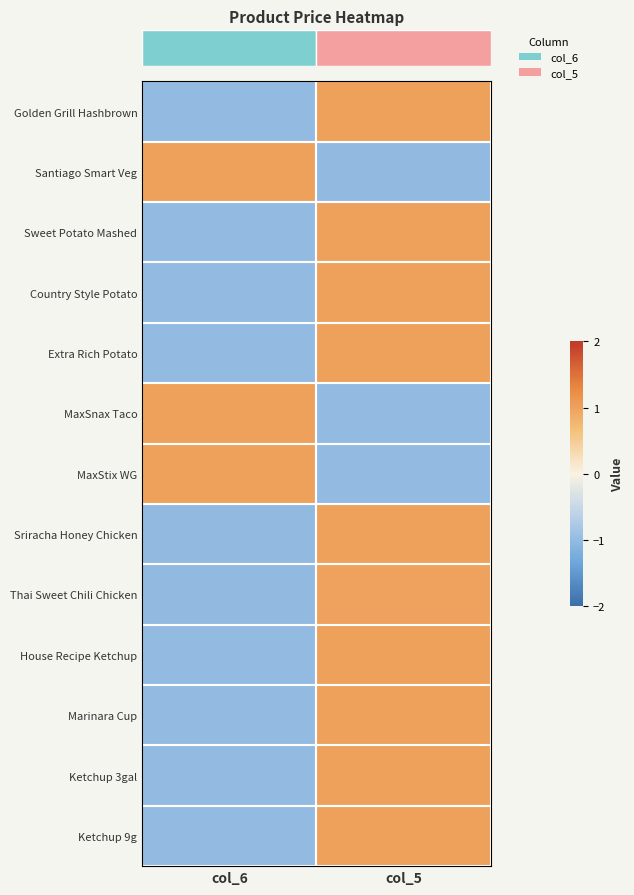

Between col_6 and col_5, which is larger?

col_5